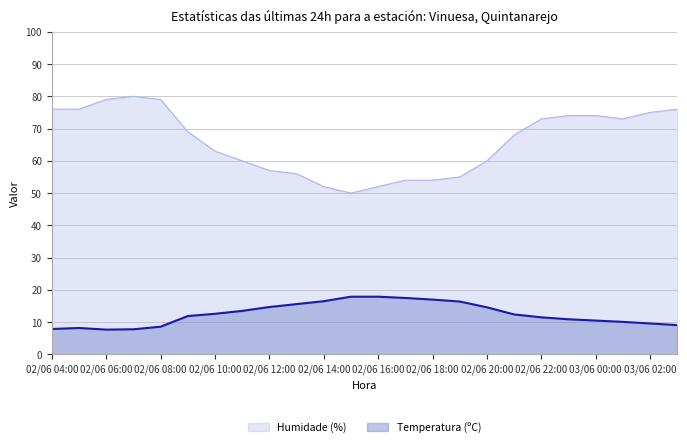

True or false: Humidade (%) has more than 2 points higher than both neighbors.

False